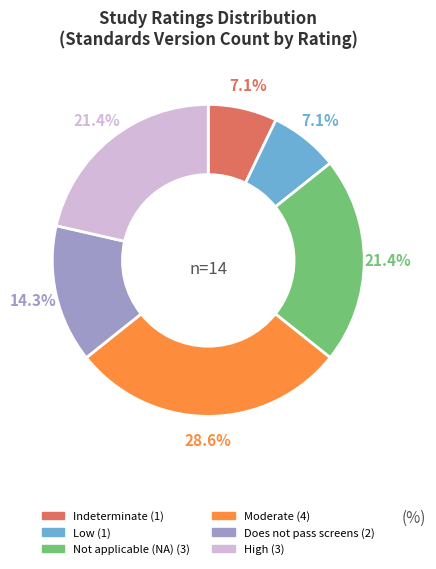

Does any single category account for the majority?

No